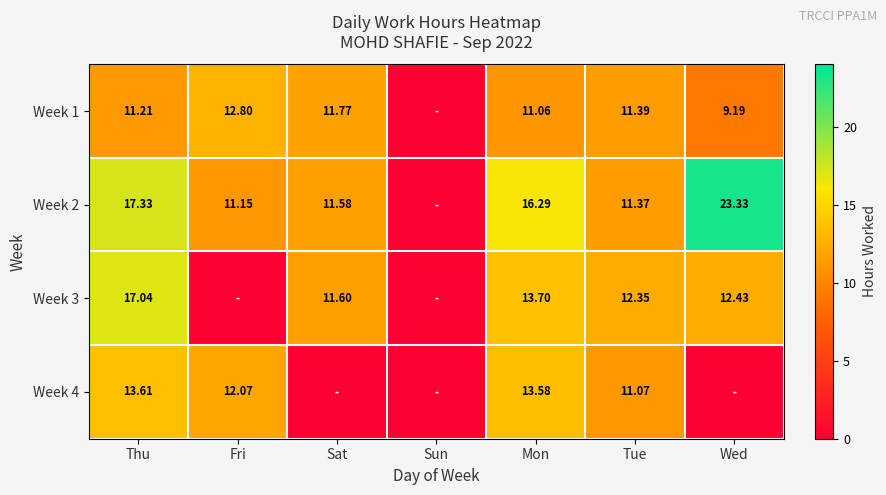

At which label is Week 2 closest to 11?

Fri